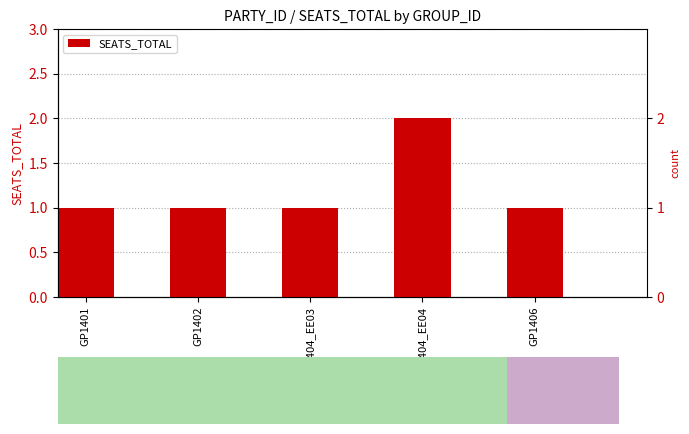

What is the greatest value displayed?

2